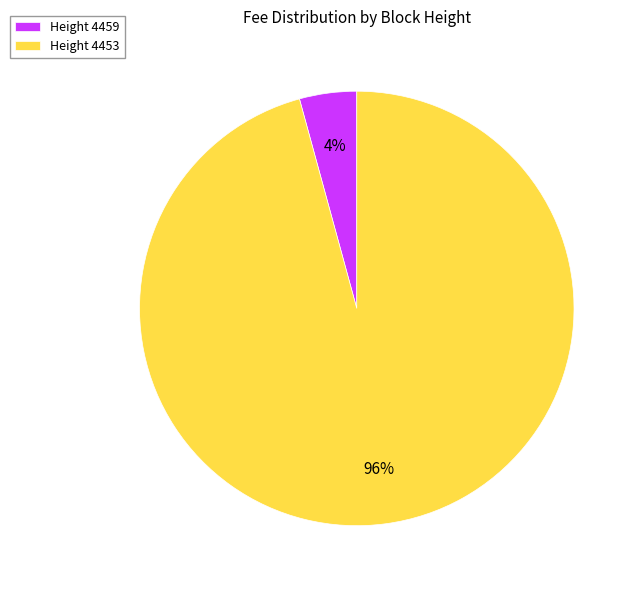

Count the number of slices in the pie.

2